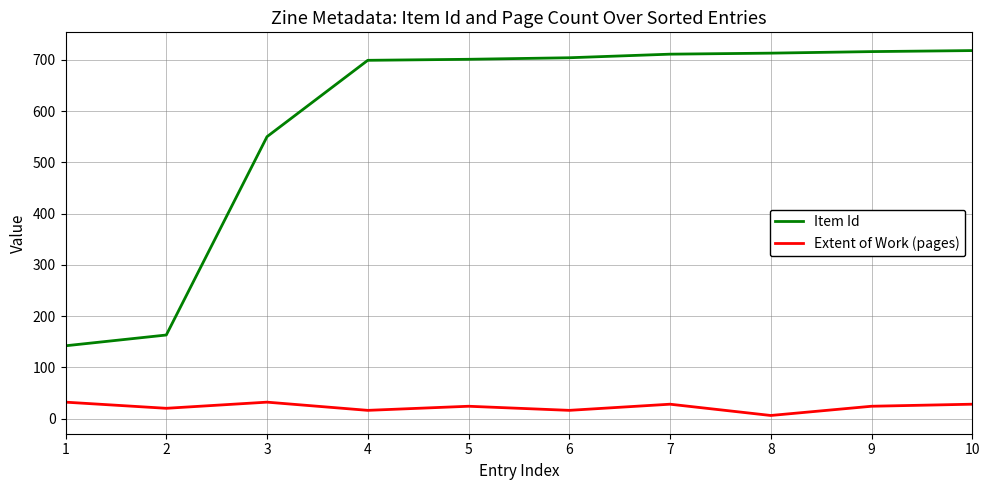

The value of Extent of Work (pages) at 7 is 28. True or false?

True